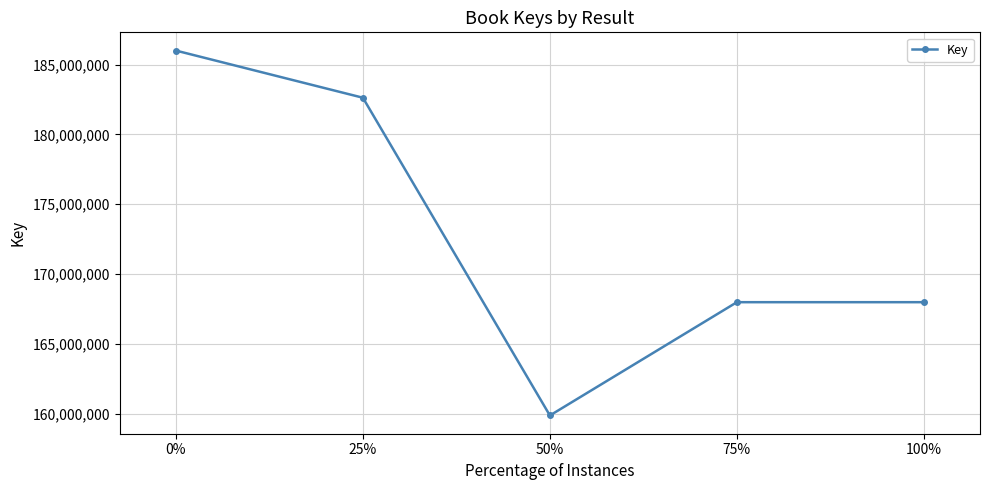

Does the chart display data point markers on the line(s)?

Yes